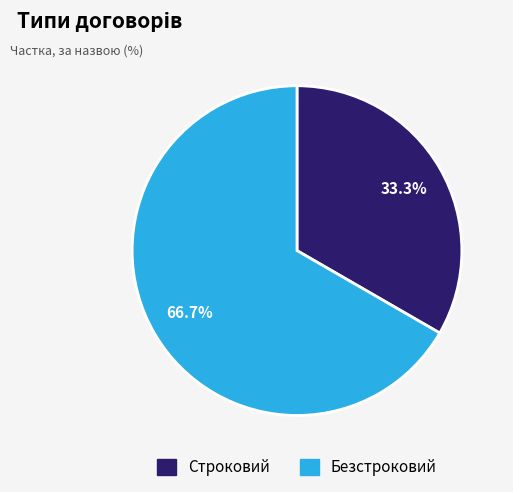

To the nearest percent, what is the combined percentage of Строковий and Безстроковий?

100%